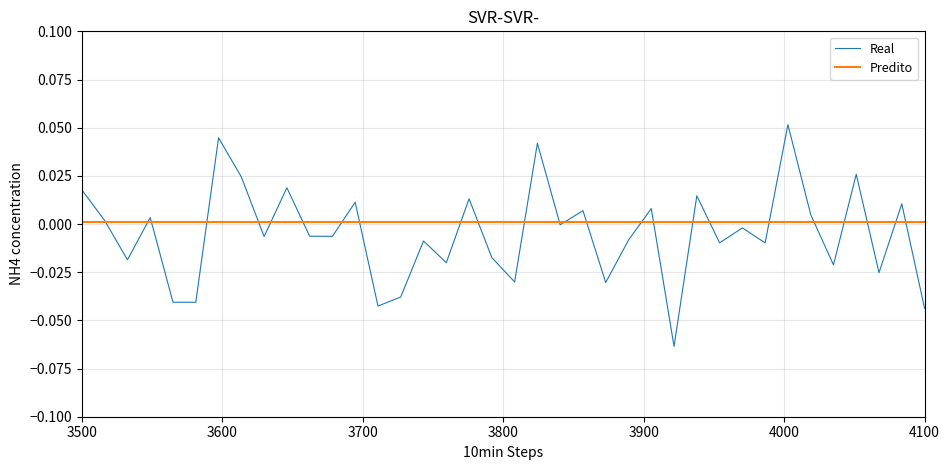

True or false: Predito and Real cross at least once.

True